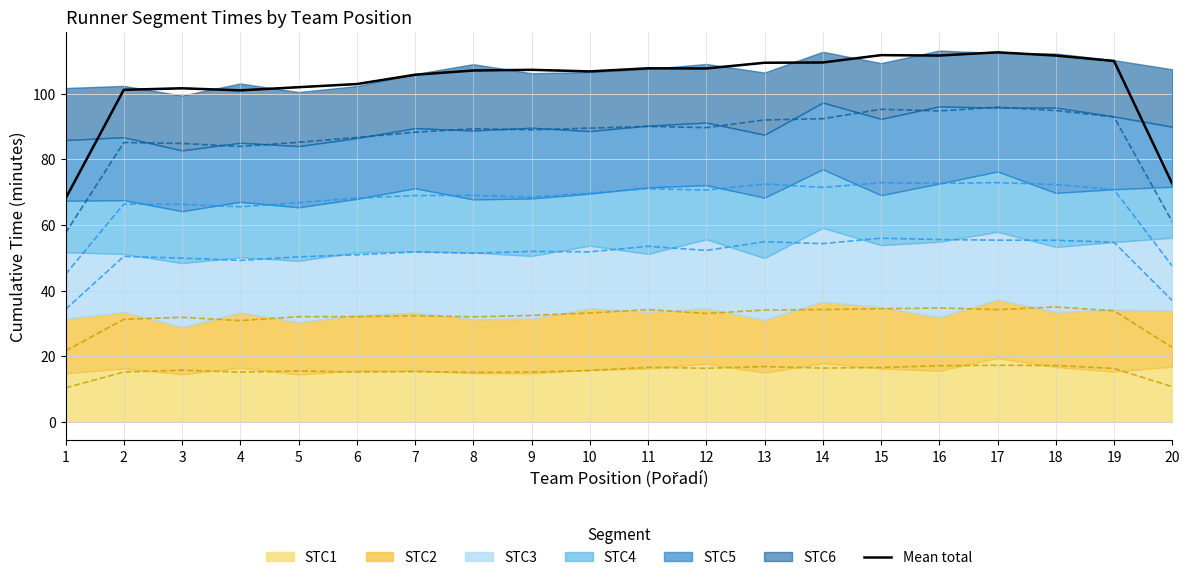

Where is the first local maximum?

3